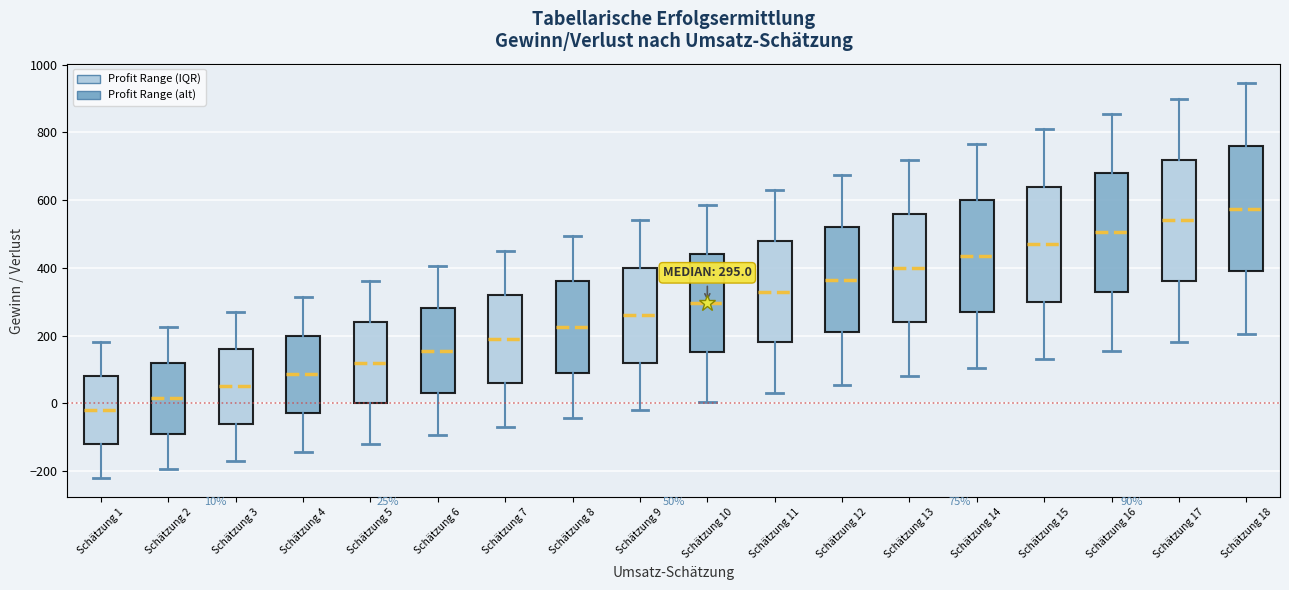

Which box's median line is the lowest?

Schätzung 1